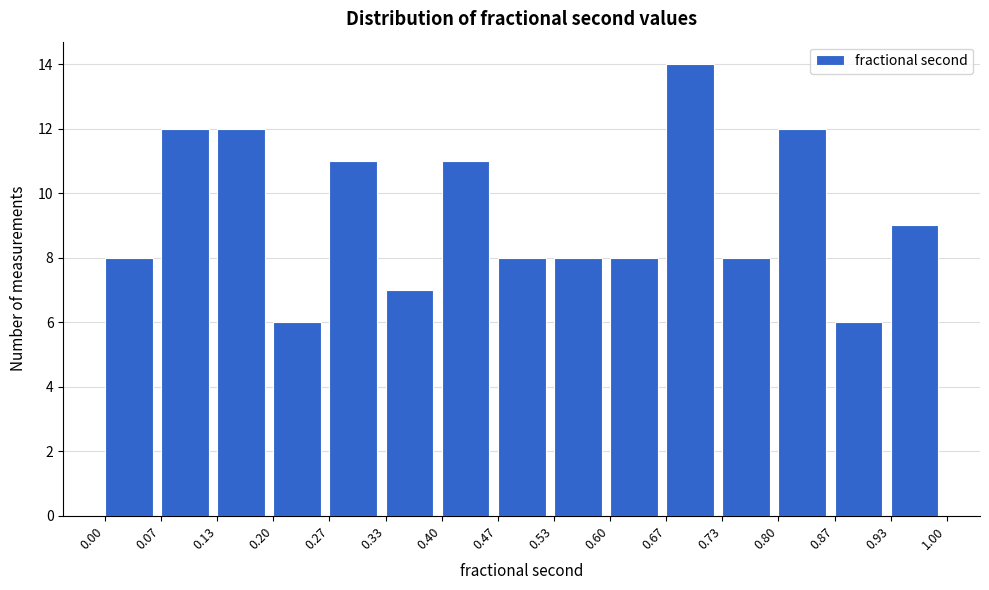

How tall is the bar that spans 0.27 to 0.33 on the x-axis? The values are not printed on the chart, so give them approximately, as read against the axis.

11